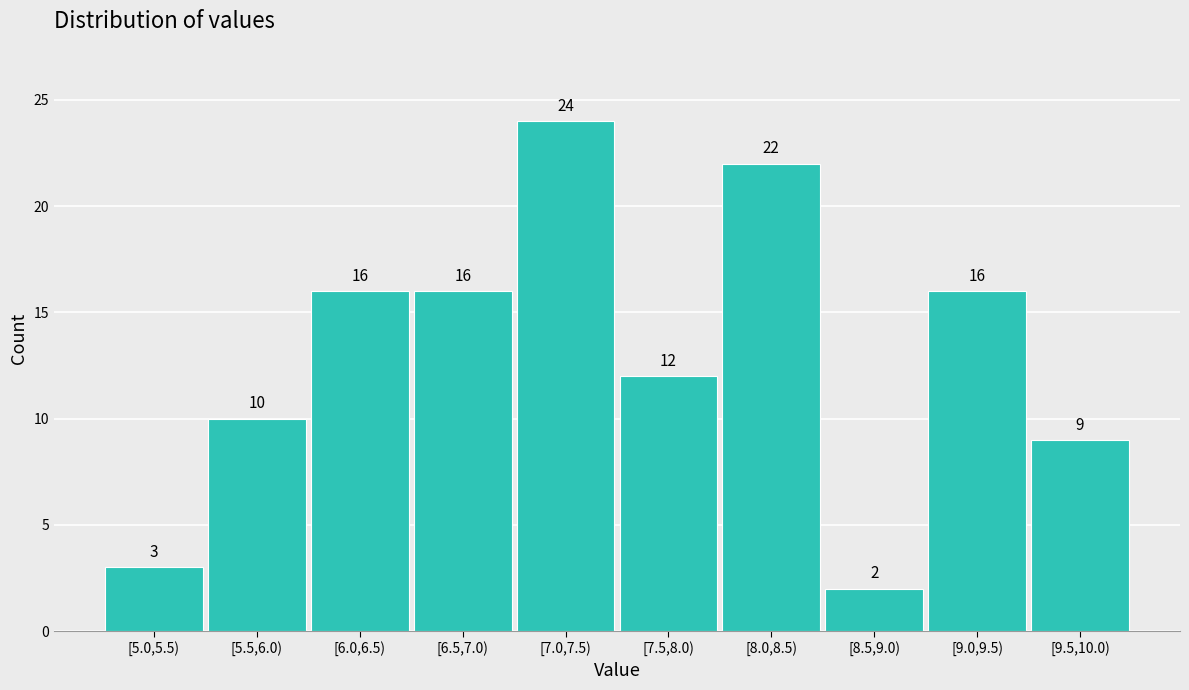

Reading left to right, what are all the values shown in this chart?

3	10	16	16	24	12	22	2	16	9